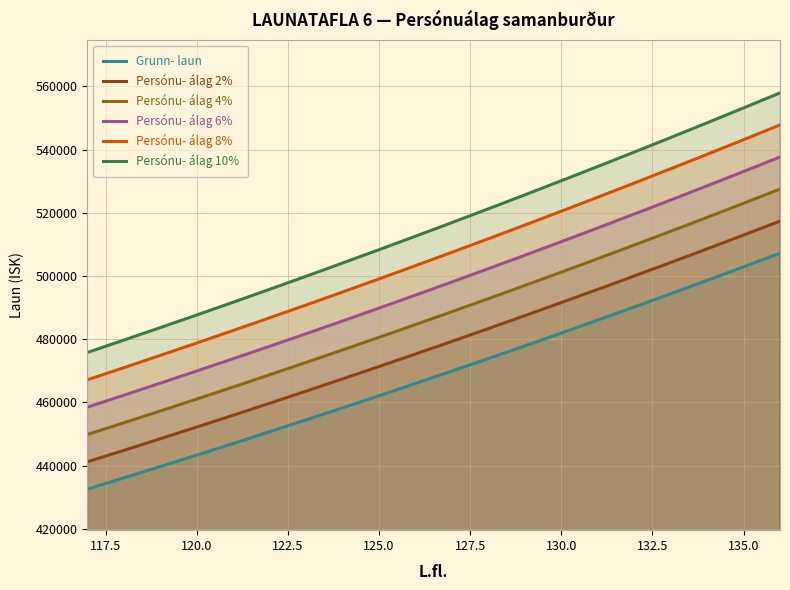

How many lines are shown in the chart?

6